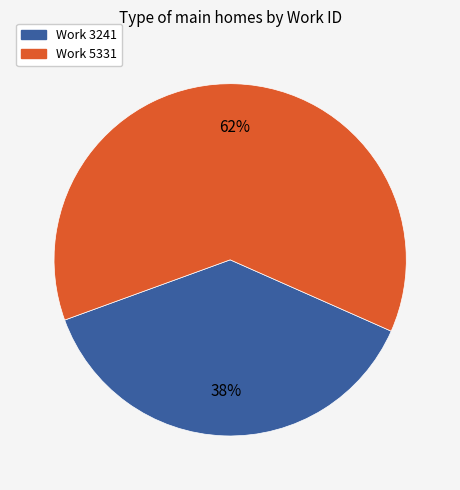

To the nearest percent, what is the difference between the Work 5331 and Work 3241 slice percentages?

24%